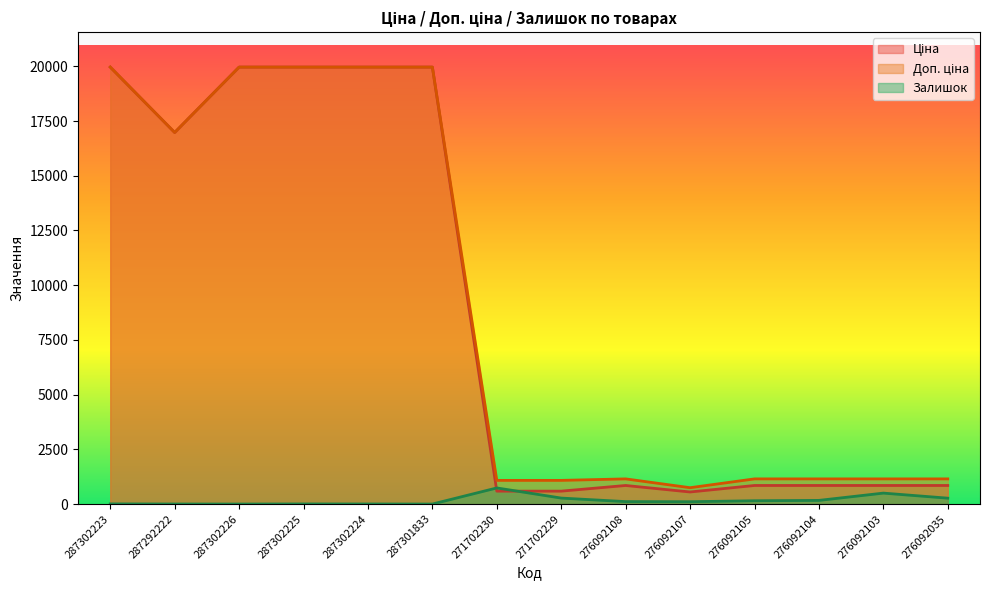

What is the difference between the Доп. ціна values at 271702229 and 276092103?

68.1